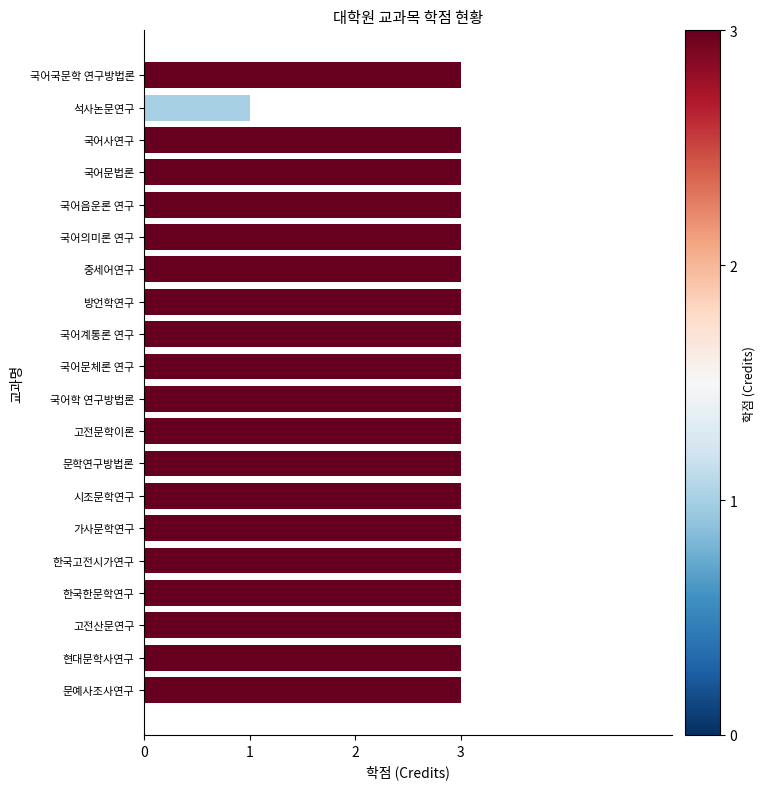

What is the minimum value shown in the chart?

1